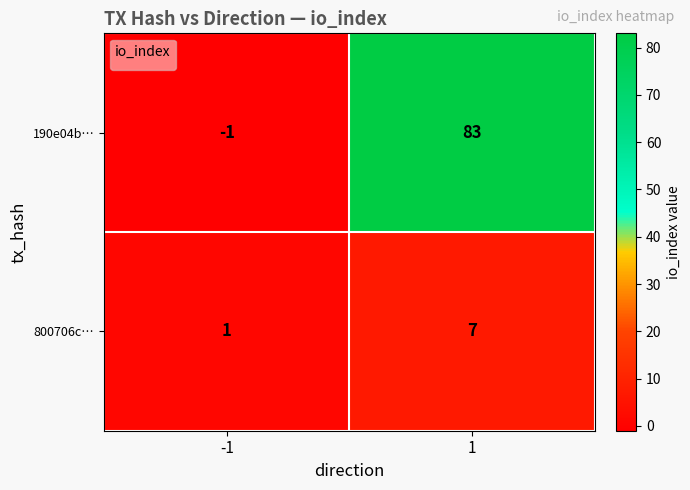

Reading right to left, transcribe all the data shown in this chart.

190e04b…: 1=83	-1=-1
800706c…: 1=7	-1=1